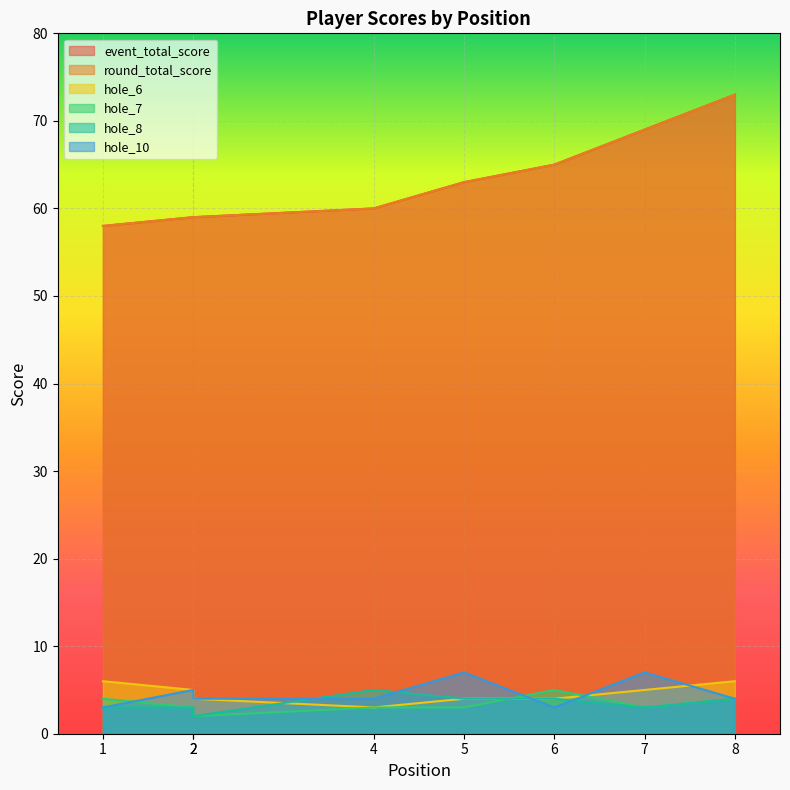

What is the value of the hole_7 point at the 2nd from the left?

3